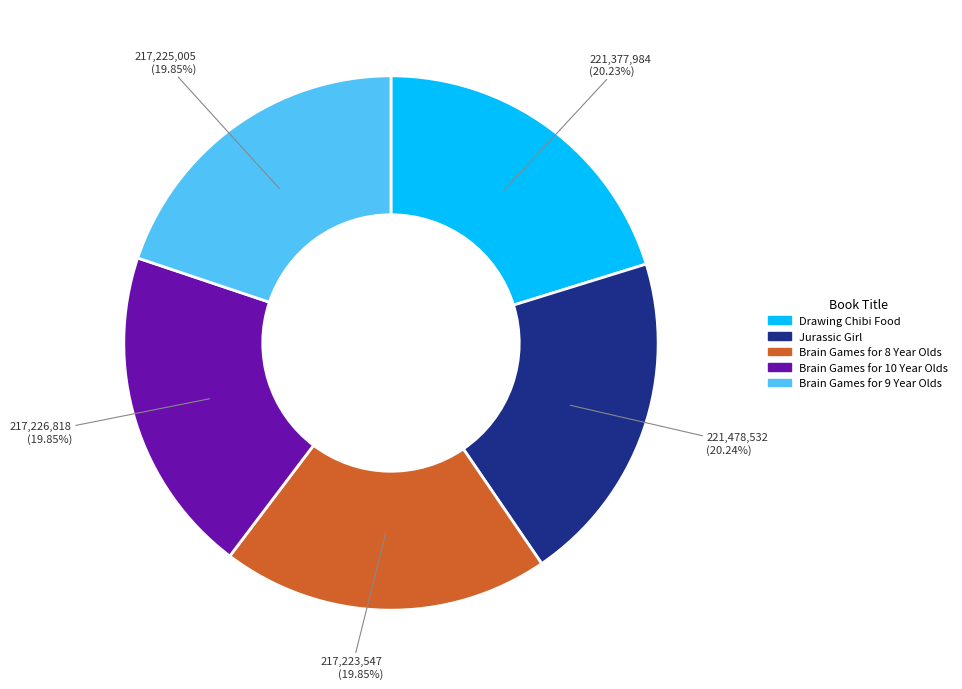

The Brain Games for 10 Year Olds slice represents 15% of the pie. True or false?

False